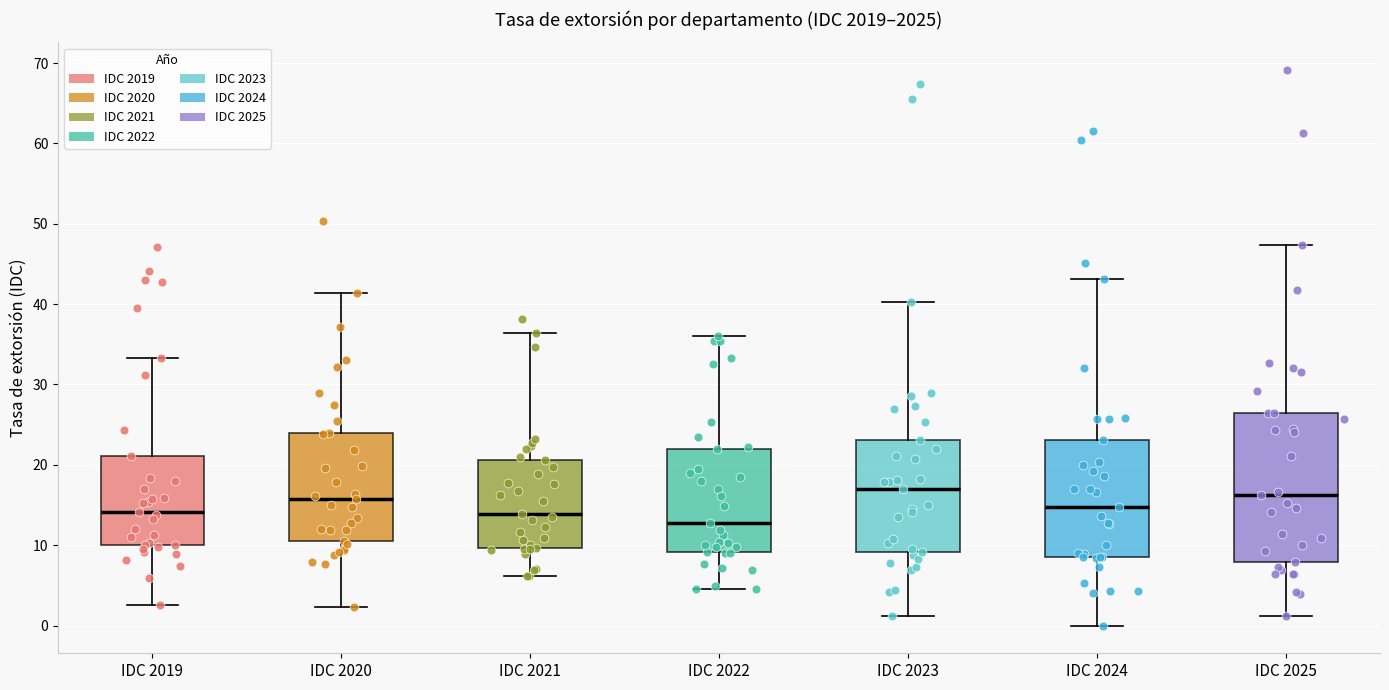

Reading left to right, transcribe this box plot: for each box, give where its median line is, the range the box spans, and where its two whiskers end, as read against the y-axis. The values are not printed on the chart, so give them approximately, as read against the axis.

IDC 2019: median 14, box 10 to 21, whiskers 3 to 33
IDC 2020: median 16, box 11 to 24, whiskers 2 to 41
IDC 2021: median 14, box 10 to 21, whiskers 6 to 36
IDC 2022: median 13, box 9 to 22, whiskers 5 to 36
IDC 2023: median 17, box 9 to 23, whiskers 1 to 40
IDC 2024: median 15, box 9 to 23, whiskers 0 to 43
IDC 2025: median 16, box 8 to 27, whiskers 1 to 47